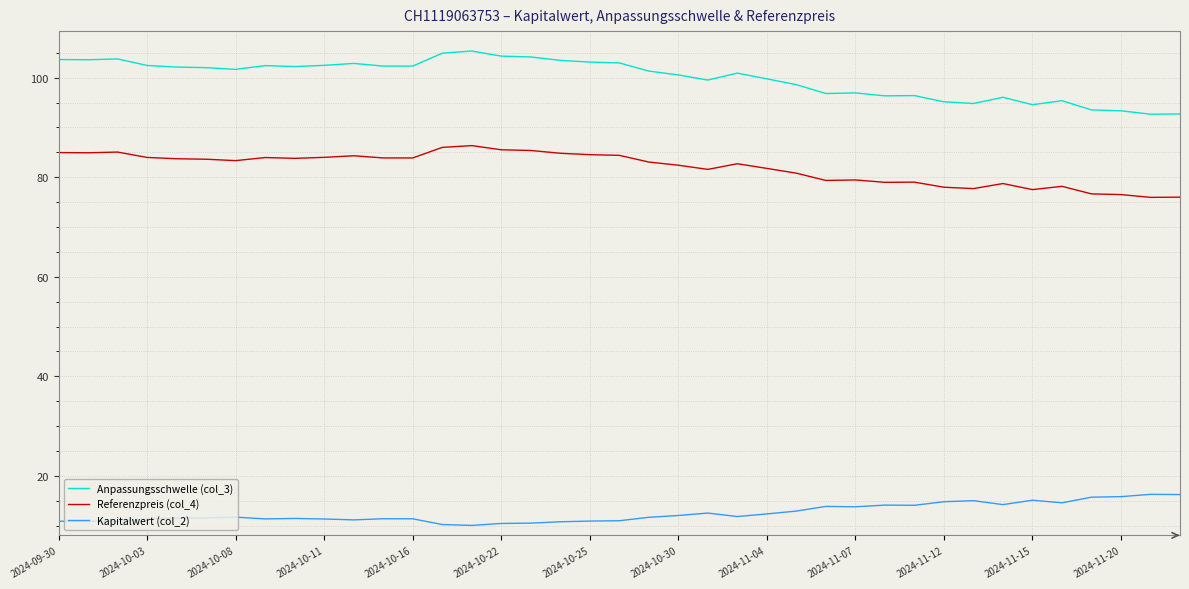

What is the difference between the maximum and minimum values in the Kapitalwert (col_2) series?

6.2